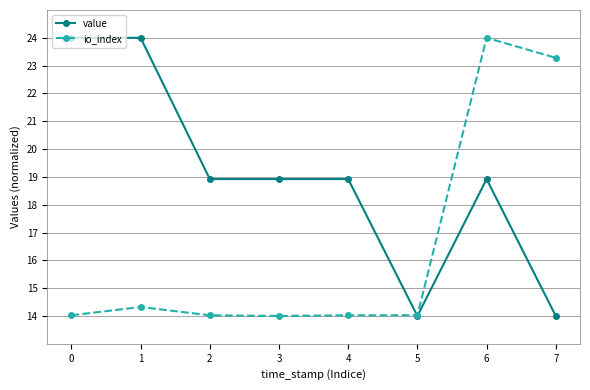

The value of value at 3 is 12.2. True or false?

False